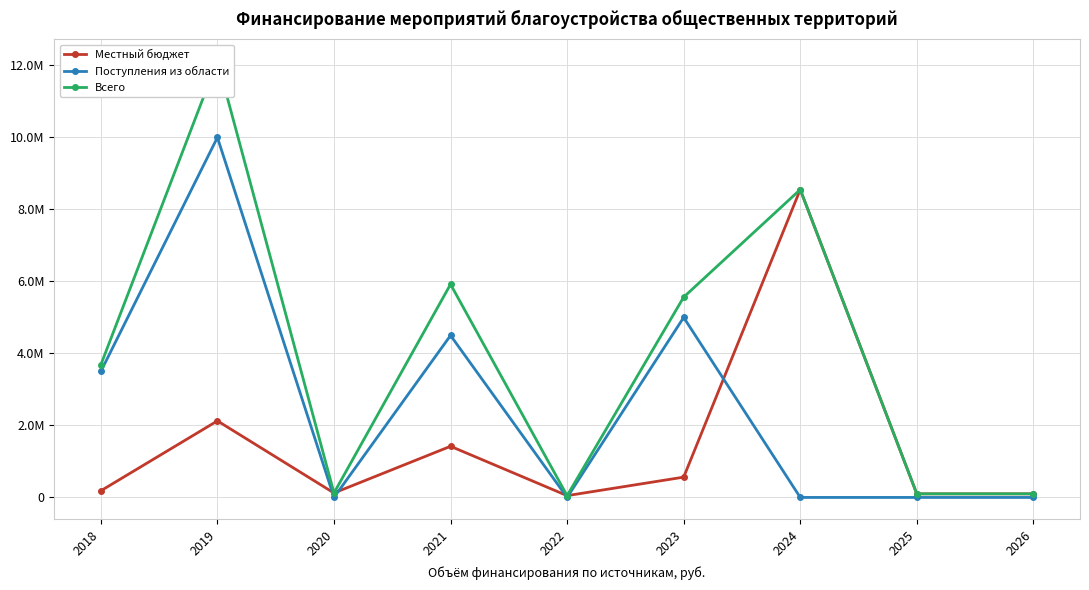

True or false: Местный бюджет has more than 0 points higher than both neighbors.

True